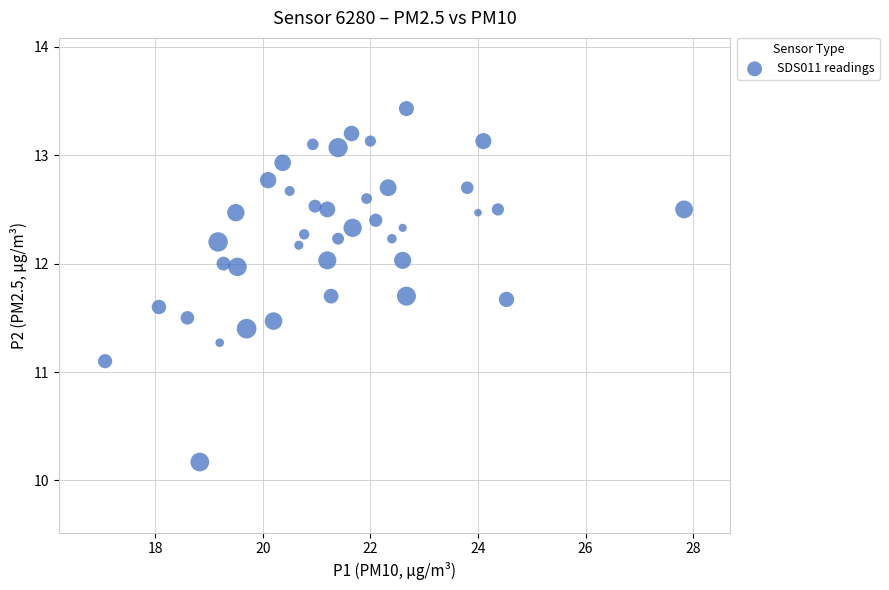

What is the range of Y values (max minus min)?

3.3